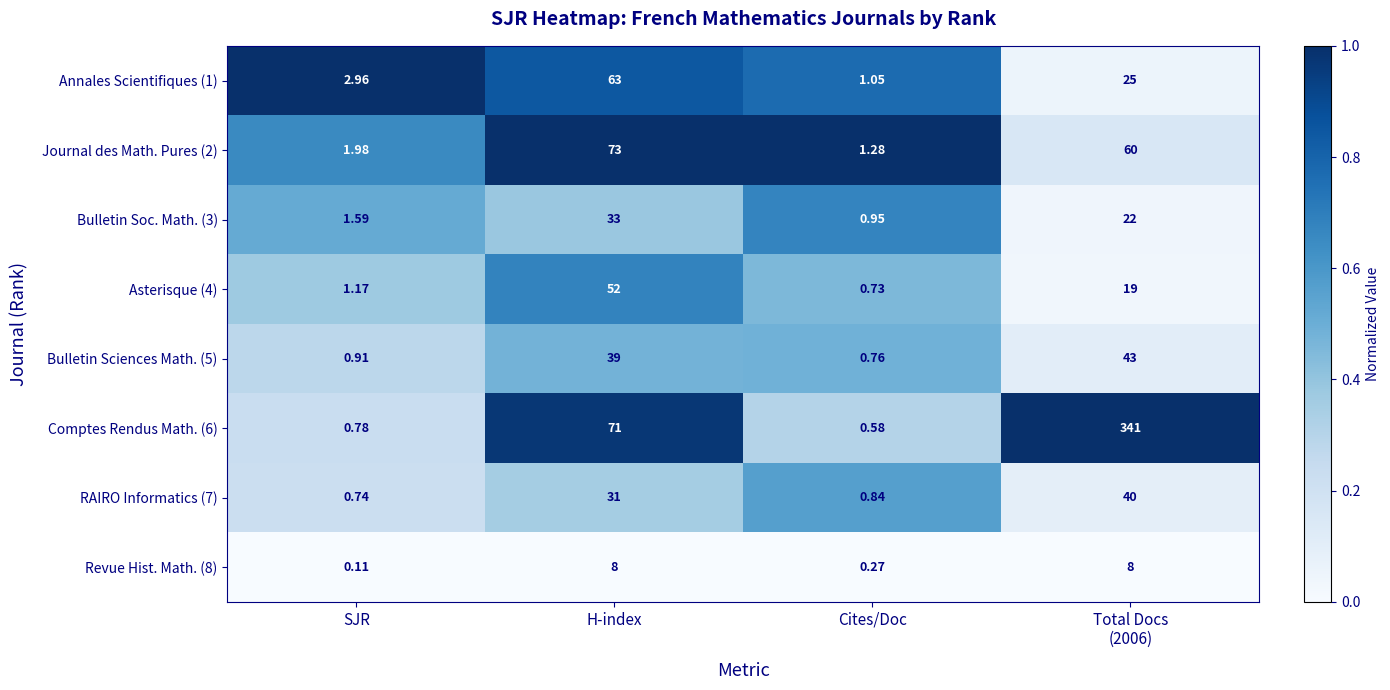

Which category has the lowest value in the Comptes Rendus Math. (6) series?

Cites/Doc